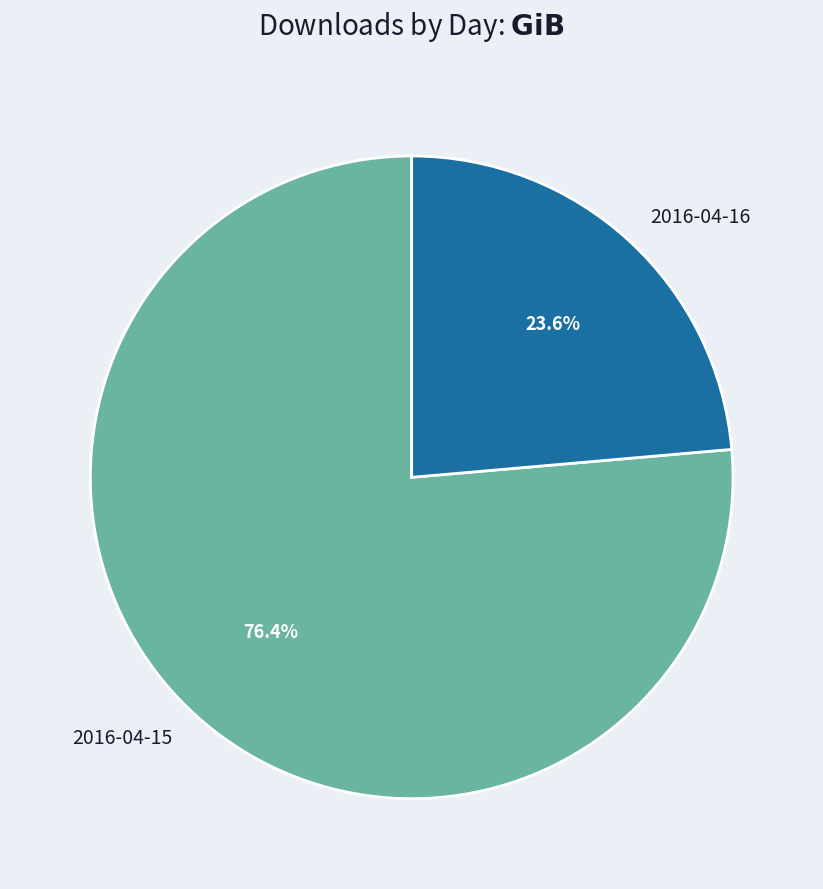

To the nearest percent, what portion does 2016-04-15 represent?

76%